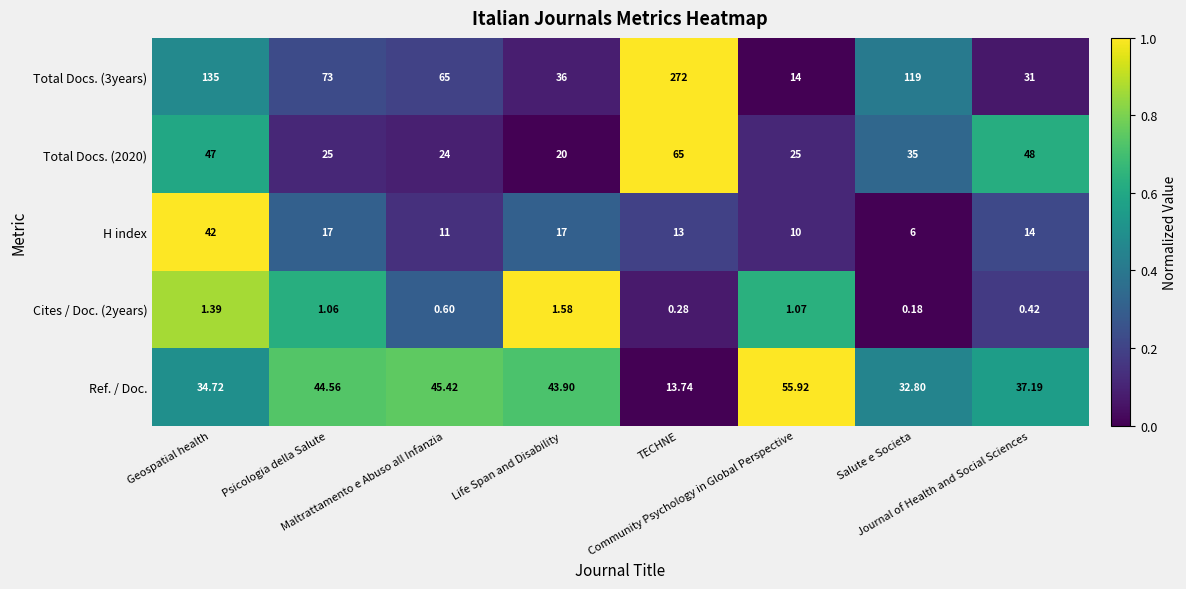

How many categories are shown in the chart?

8